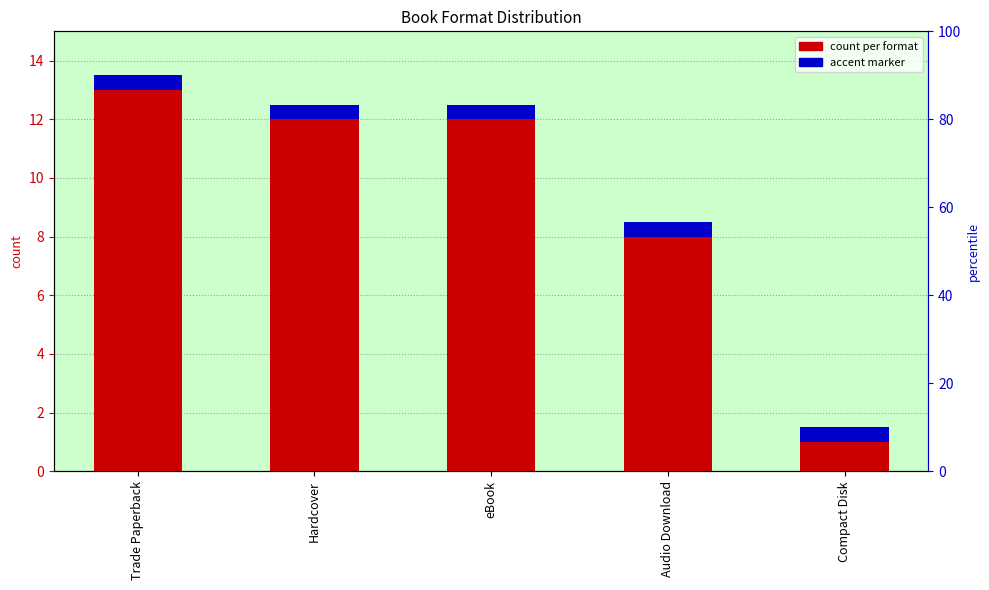

The value of count at eBook is 12.0. True or false?

True